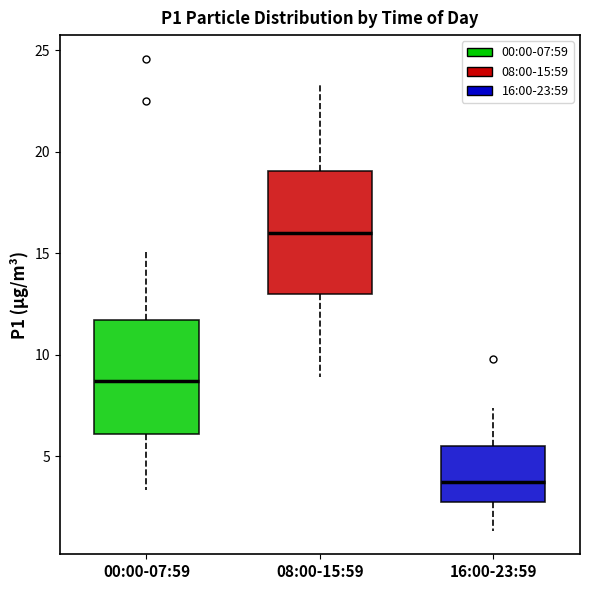

Reading left to right, read every box against the y-axis: the position of its median line, the range the box covers, and the ends of its whiskers. The values are not printed on the chart, so give them approximately, as read against the axis.

00:00-07:59: median 8.5, box 6.0 to 11.5, whiskers 3.5 to 15.0
08:00-15:59: median 16.0, box 13.0 to 19.0, whiskers 9.0 to 23.5
16:00-23:59: median 3.5, box 2.5 to 5.5, whiskers 1.5 to 7.5